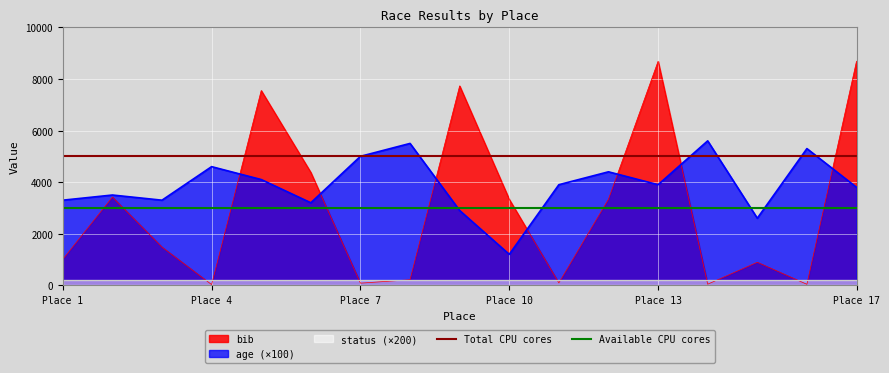

The value of bib at Place 10 is 4588. True or false?

False